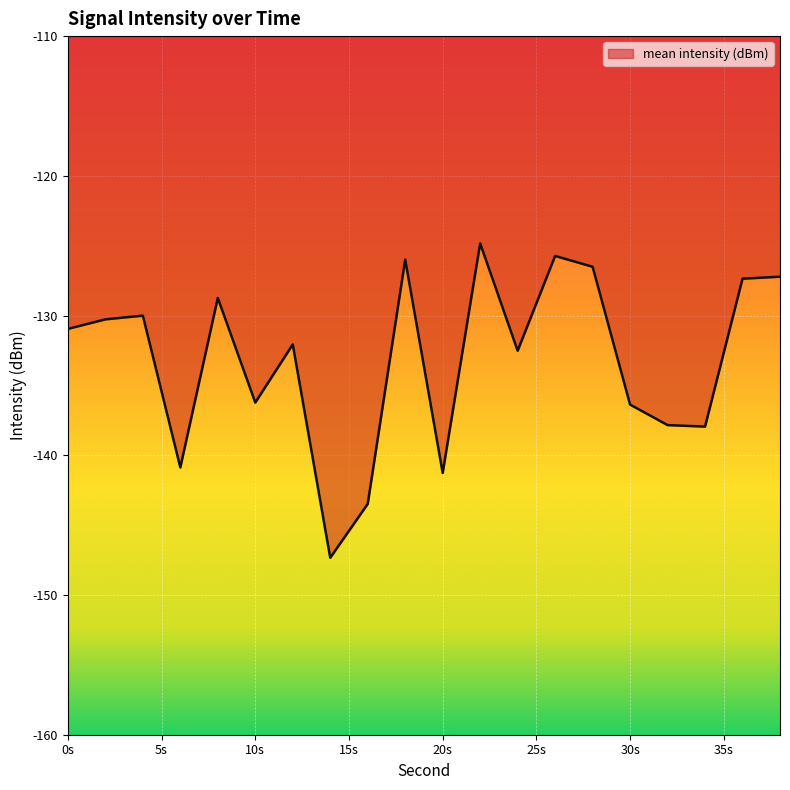

What is the minimum value shown in the chart?

-147.3